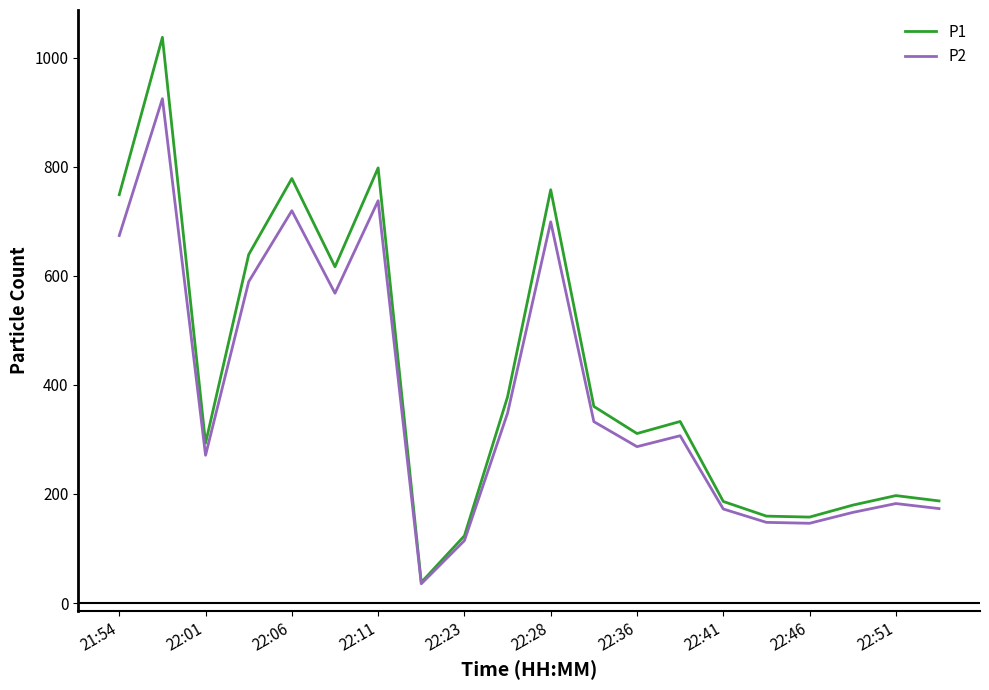

What is the maximum value shown in the chart?

1037.1